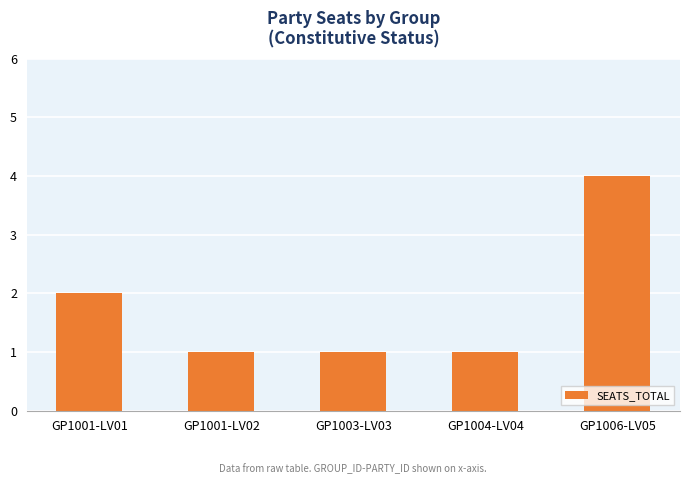

Which label corresponds to the largest value in the chart?

GP1006-LV05